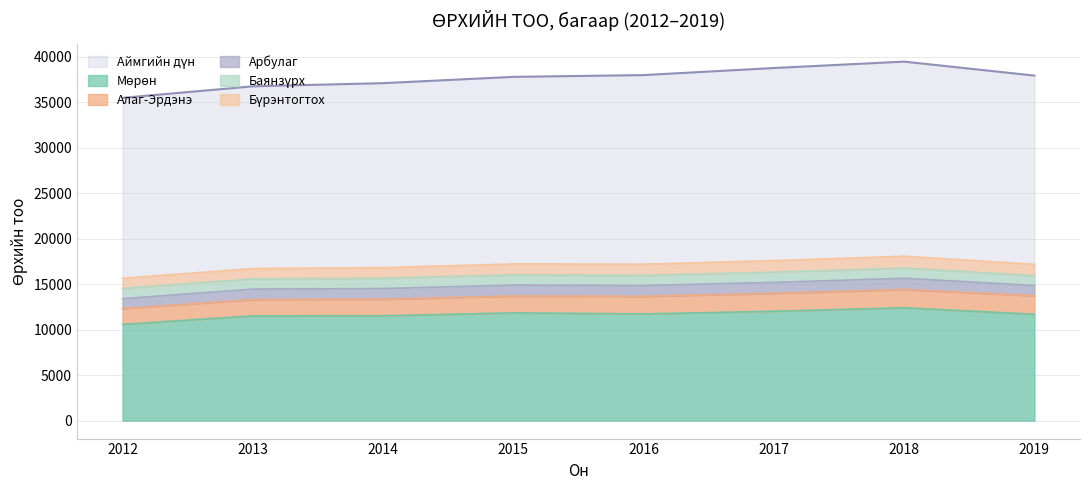

Reading left to right, what are all the values shown in this chart?

Аймгийн дүн: 35467	36735	37083	37773	37969	38746	39449	37914
Мөрөн: 10571	11515	11524	11837	11725	12017	12404	11687
Алаг-Эрдэнэ: 1737	1793	1820	1860	1935	1970	2008	2034
Арбулаг: 1088	1145	1171	1195	1188	1198	1233	1124
Баянзүрх: 1125	1121	1132	1130	1114	1125	1113	1085
Бүрэнтогтох: 1115	1144	1168	1201	1229	1280	1310	1242